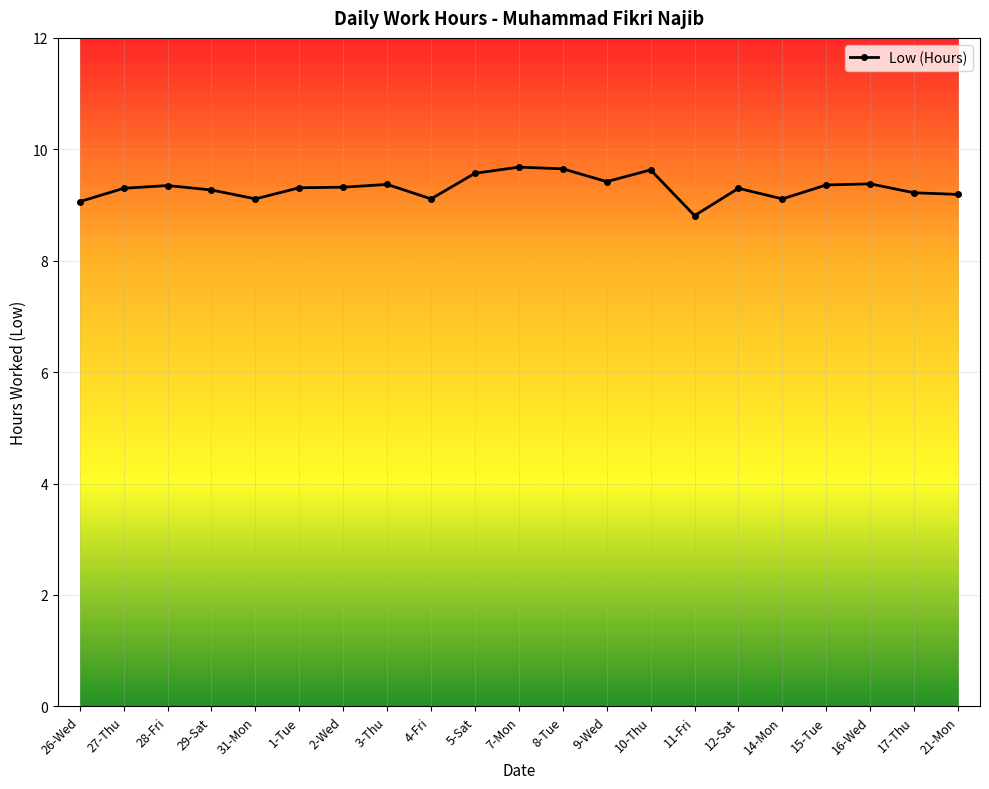

How many data points does each series have?

21